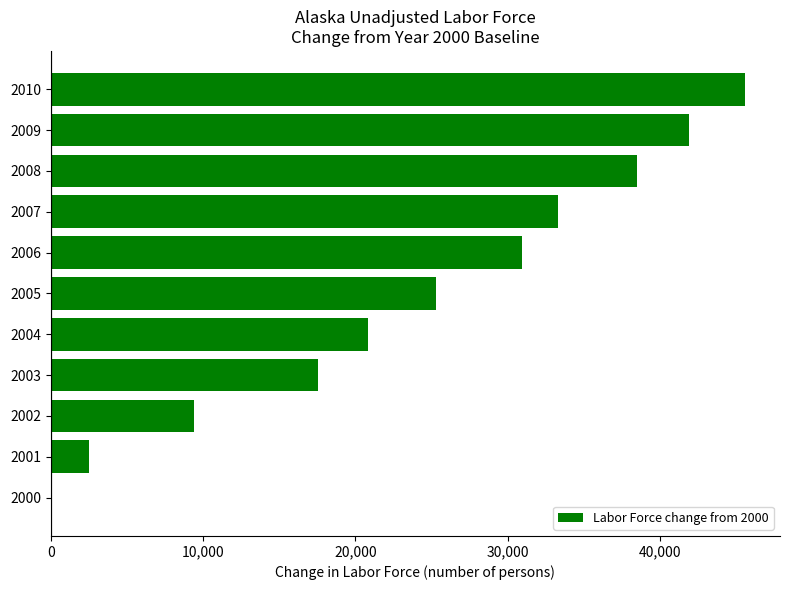

What is the change in value from 2007 to 2002?

-23906